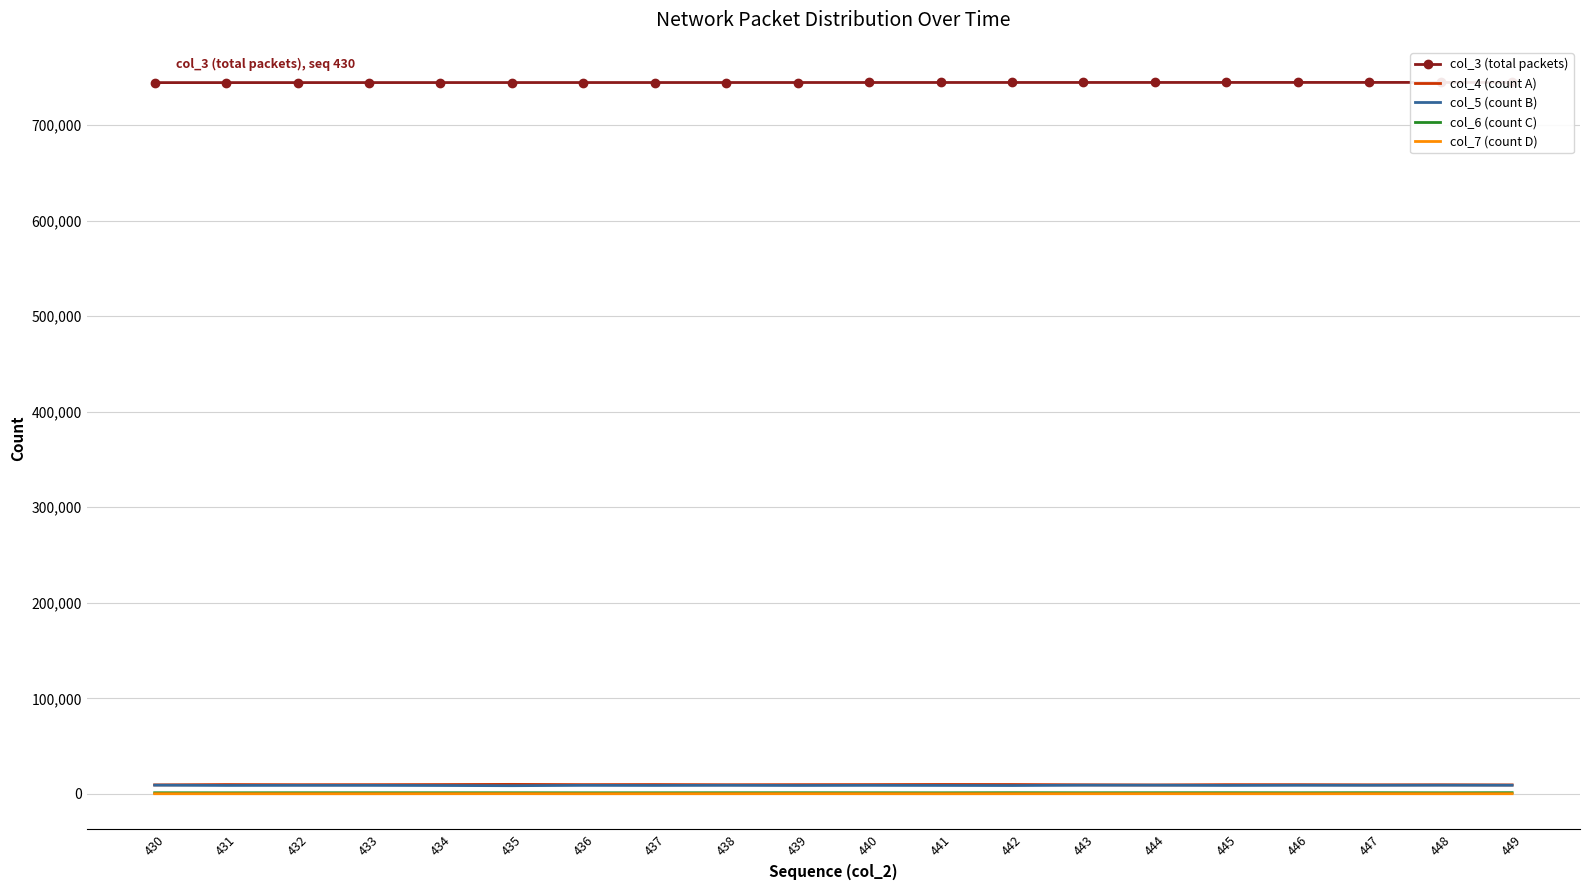

Which series has the widest spread of values?

col_4 (count A)